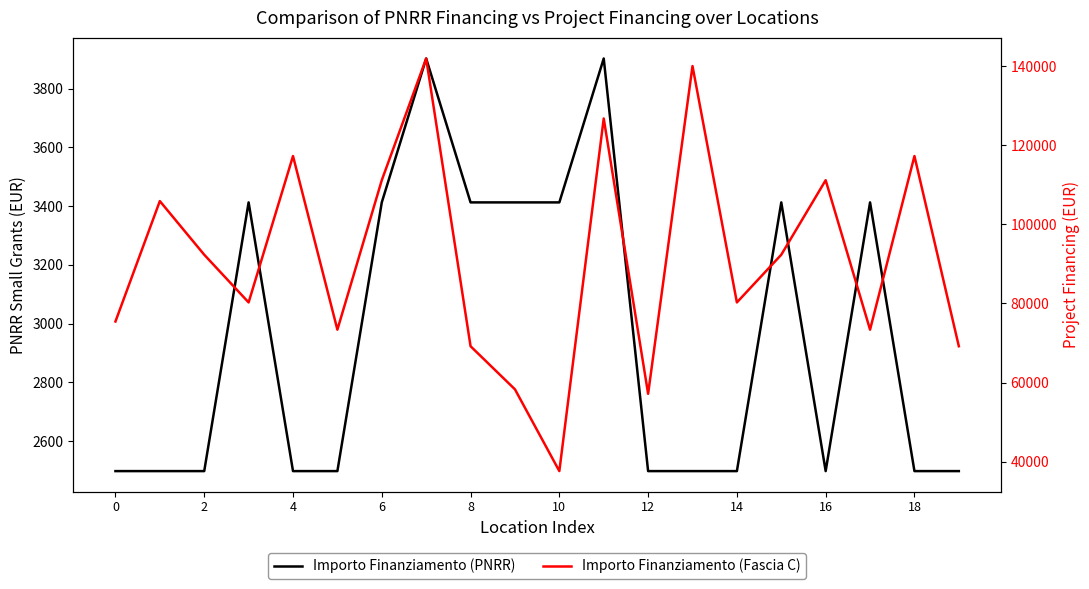

How many data points does each series have?

20